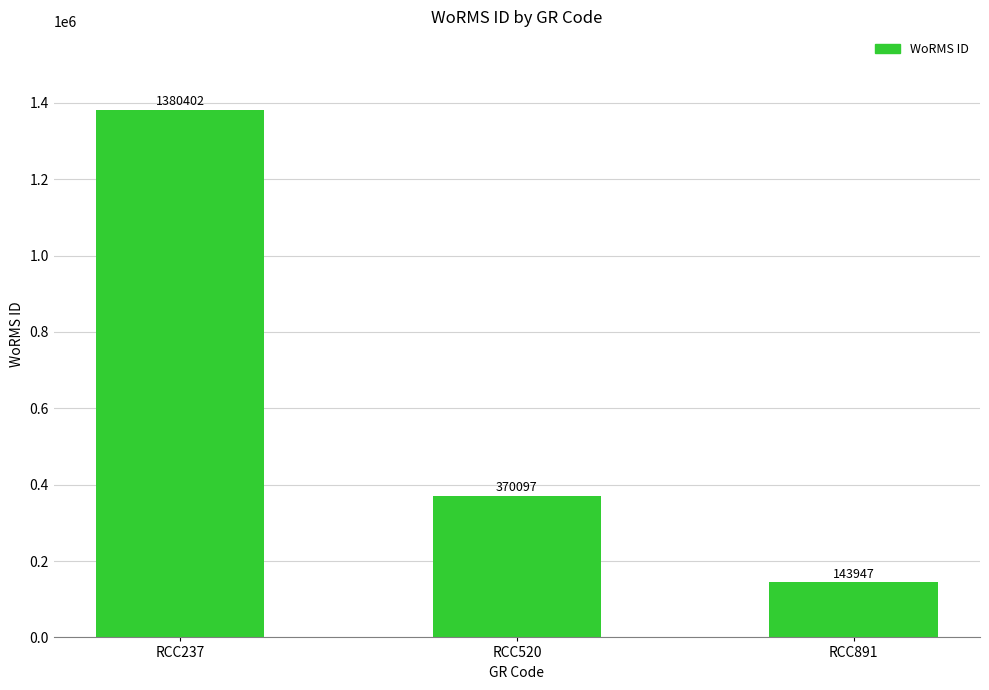

What is the smallest value displayed?

143947